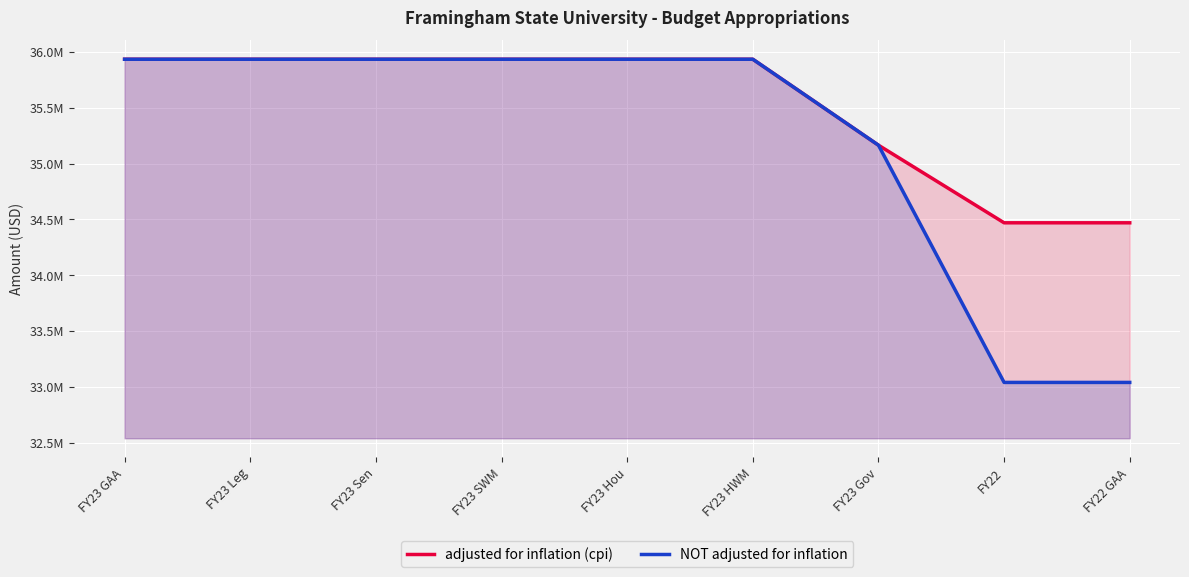

Which series changed the most between FY23 Sen and FY23 SWM?

adjusted for inflation (cpi)